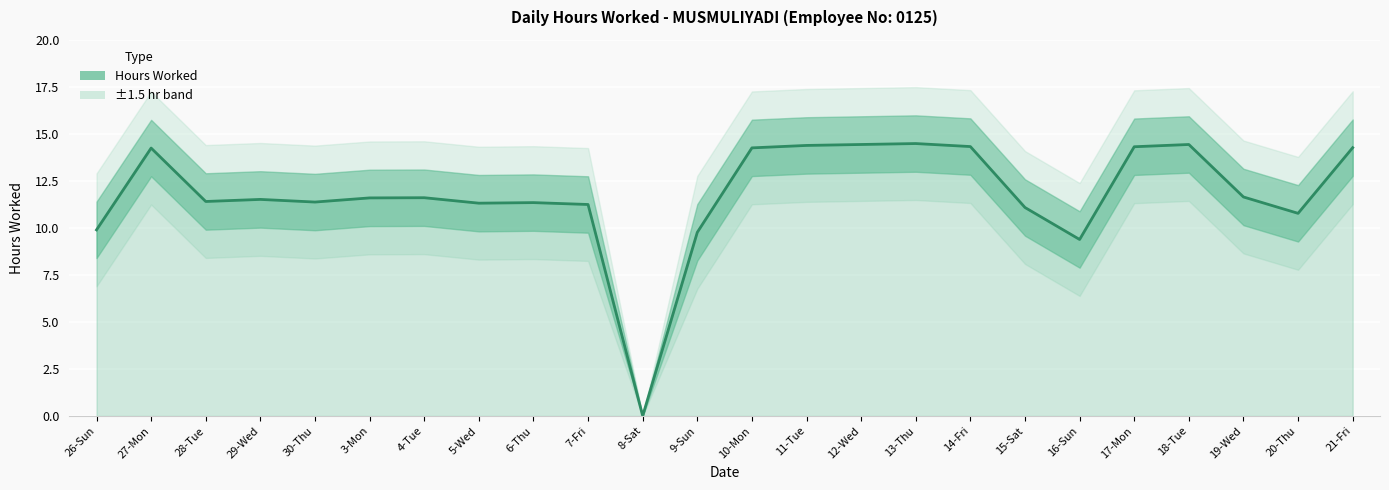

Approximately how many times larger is the value at 28-Tue compared to 26-Sun?

1.2